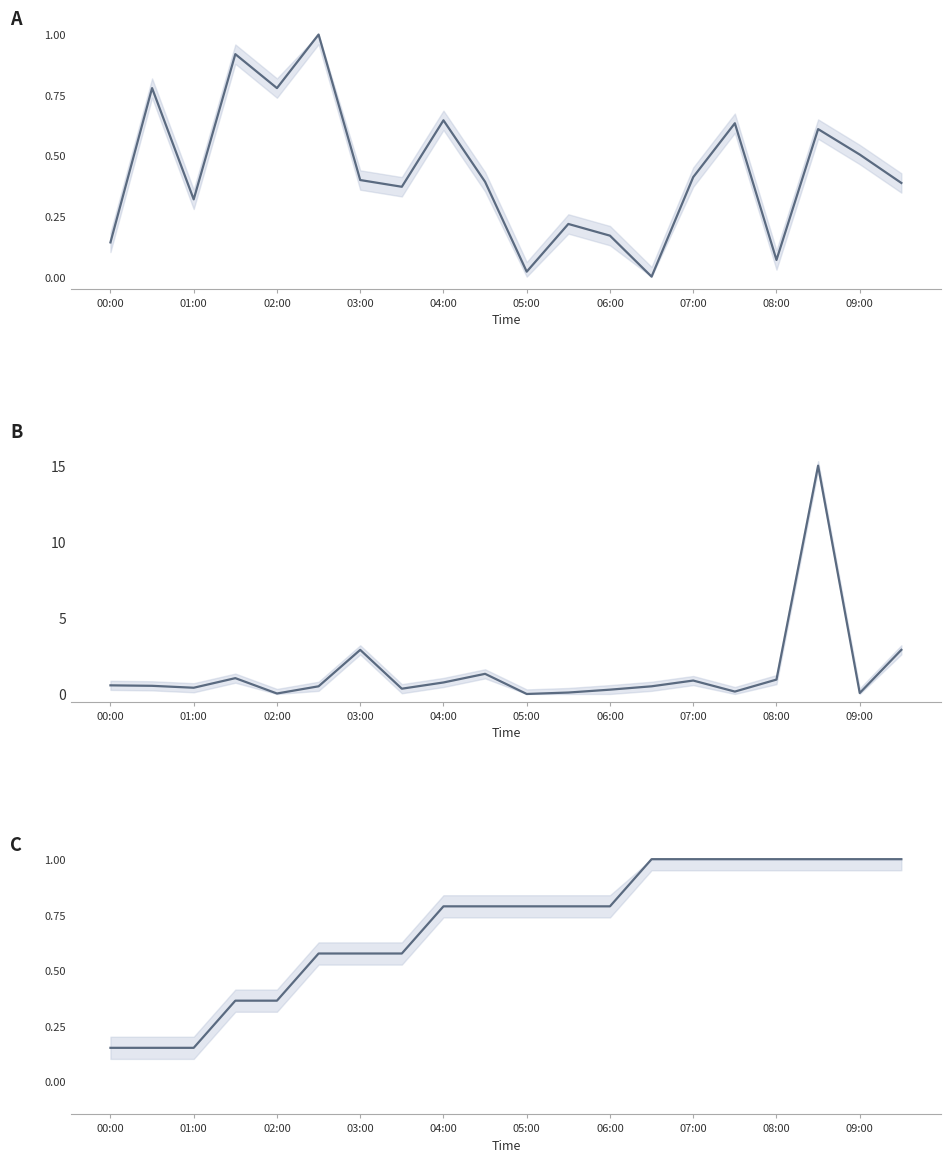

The value of Max_cycle (scaled) at 08:00 is 0.2. True or false?

False